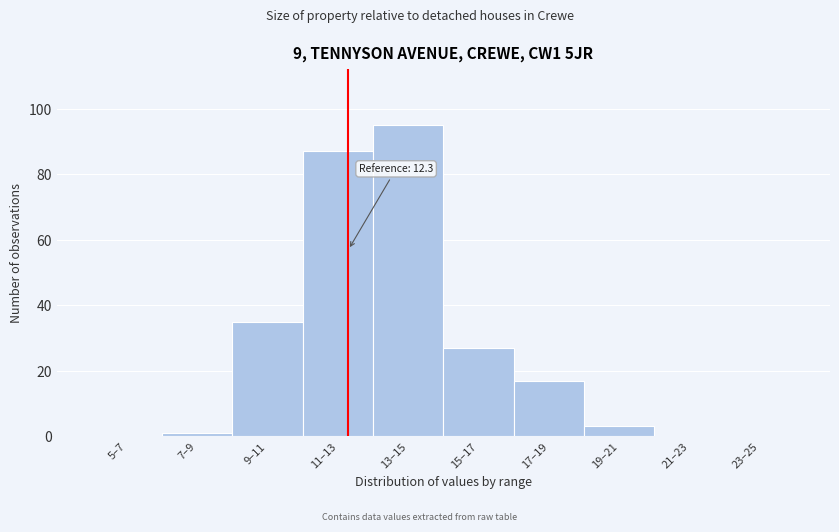

Reading right to left, list all the values displayed in this chart.

23–25=0	21–23=0	19–21=3	17–19=17	15–17=27	13–15=95	11–13=87	9–11=35	7–9=1	5–7=0